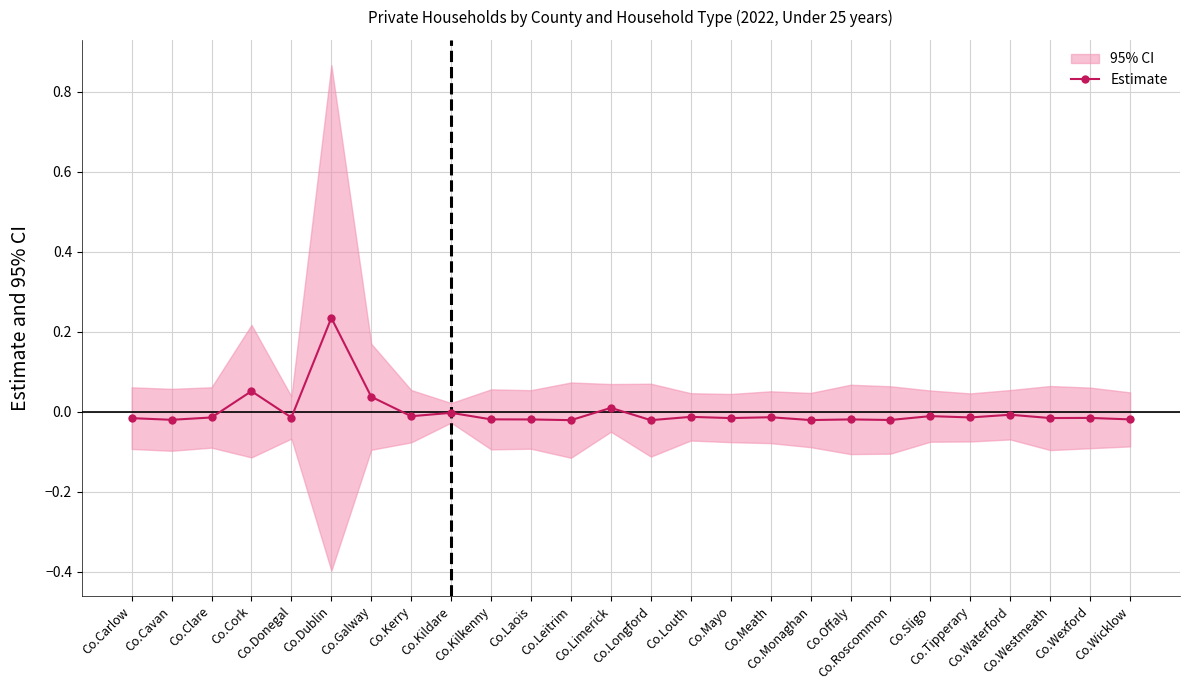

How many lines are shown in the chart?

1